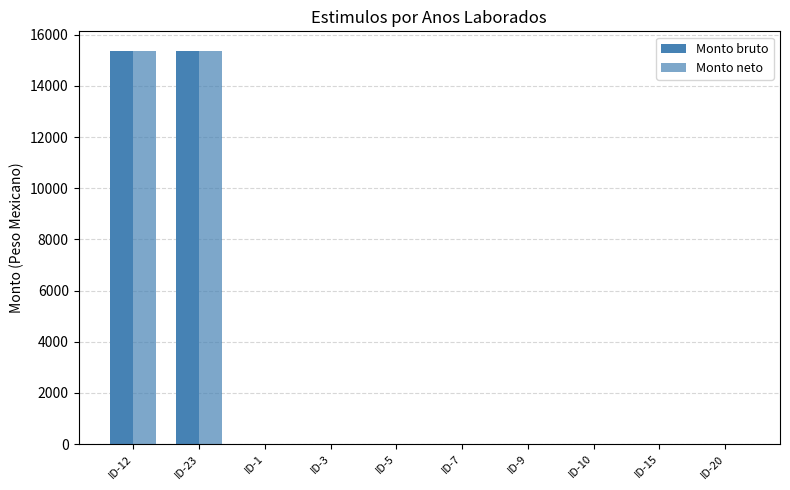

How many series are shown in this chart?

2